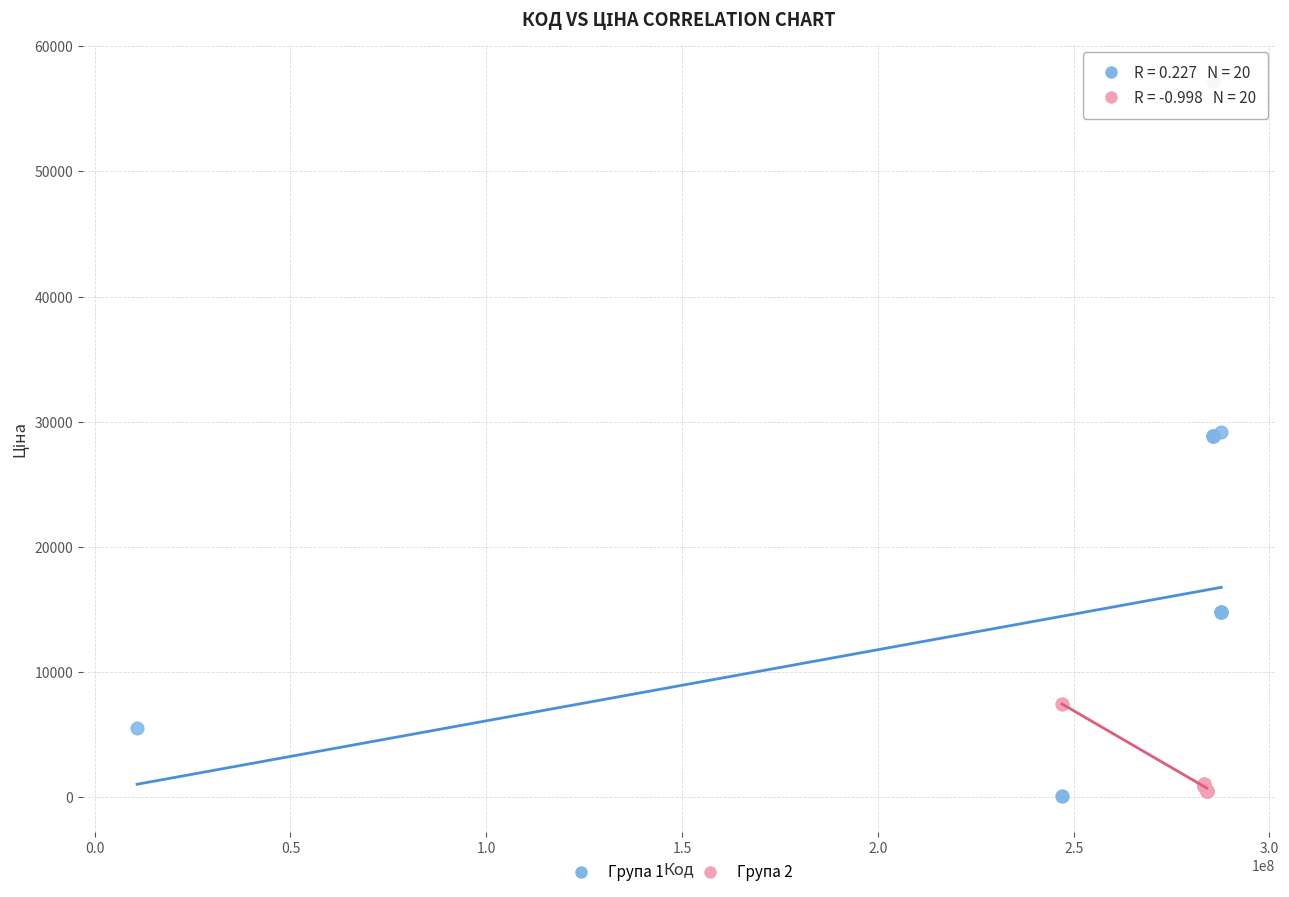

Which series reaches the maximum Y coordinate?

Група 1